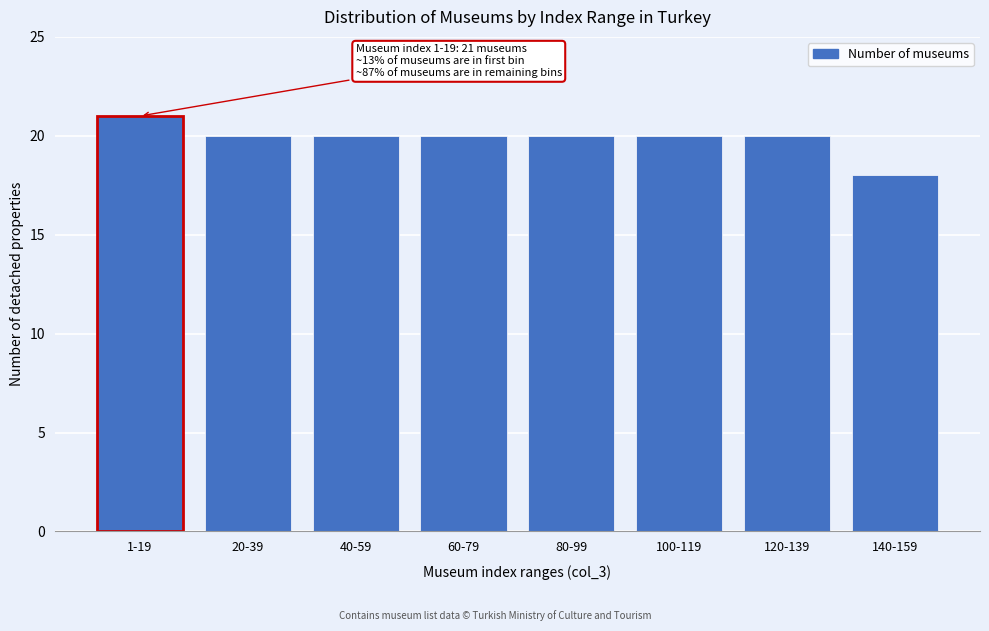

Reading left to right, transcribe all the data shown in this chart.

21	20	20	20	20	20	20	18